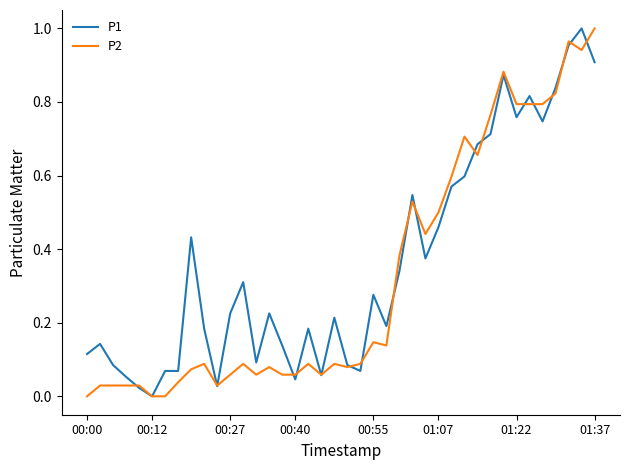

At which label does P1 reach its minimum?

00:12